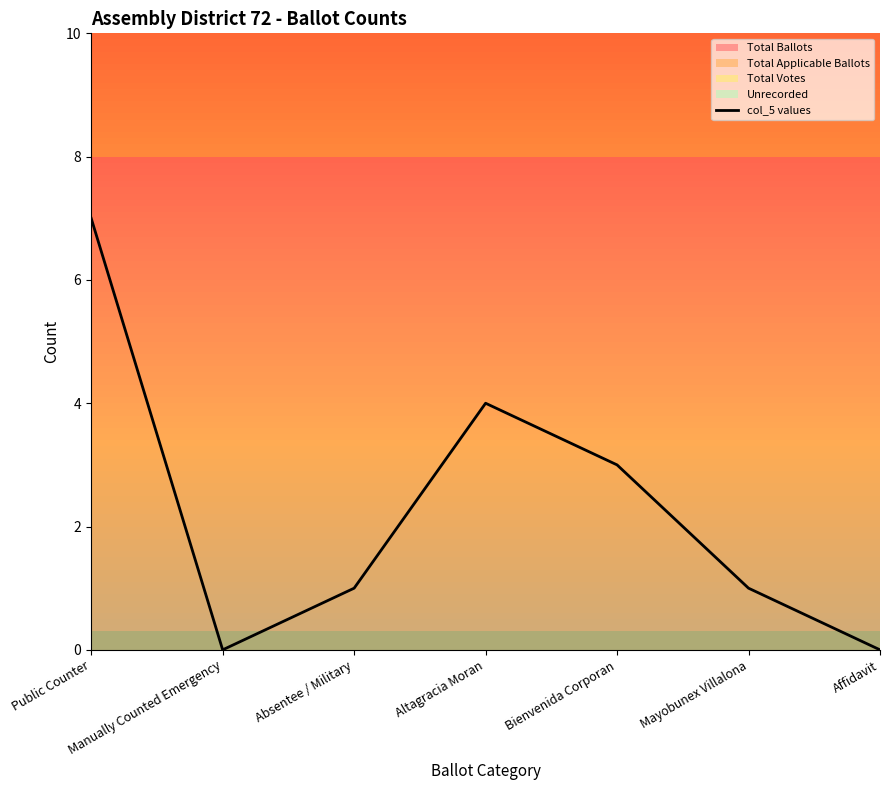

What is the maximum value shown in the chart?

7